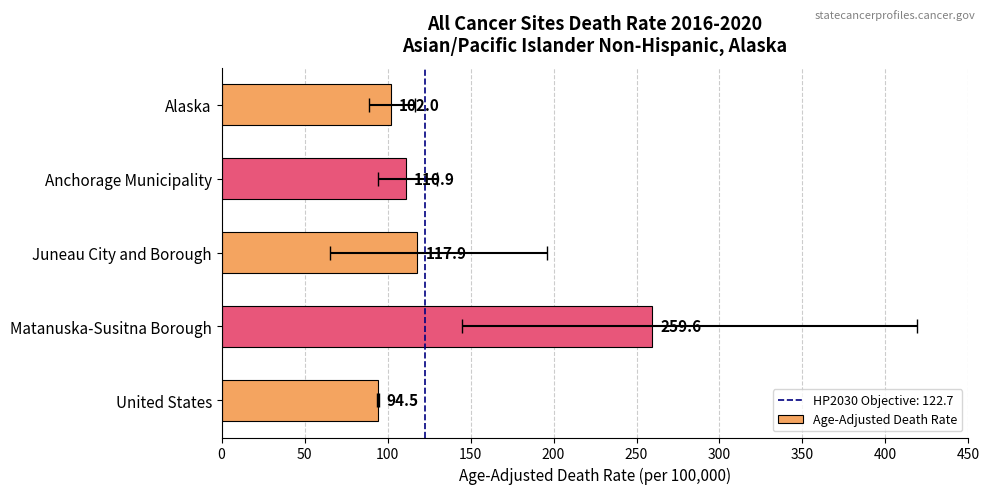

The chart shows a value of 46.5 at Alaska. True or false?

False